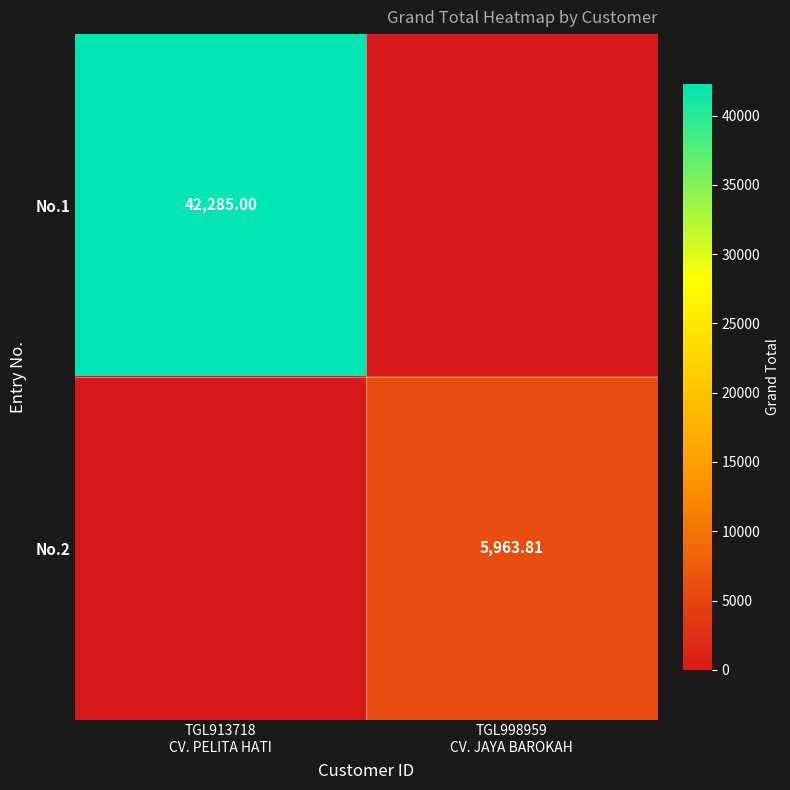

Which category has the lowest value in the No.2 series?

TGL913718 CV. PELITA HATI